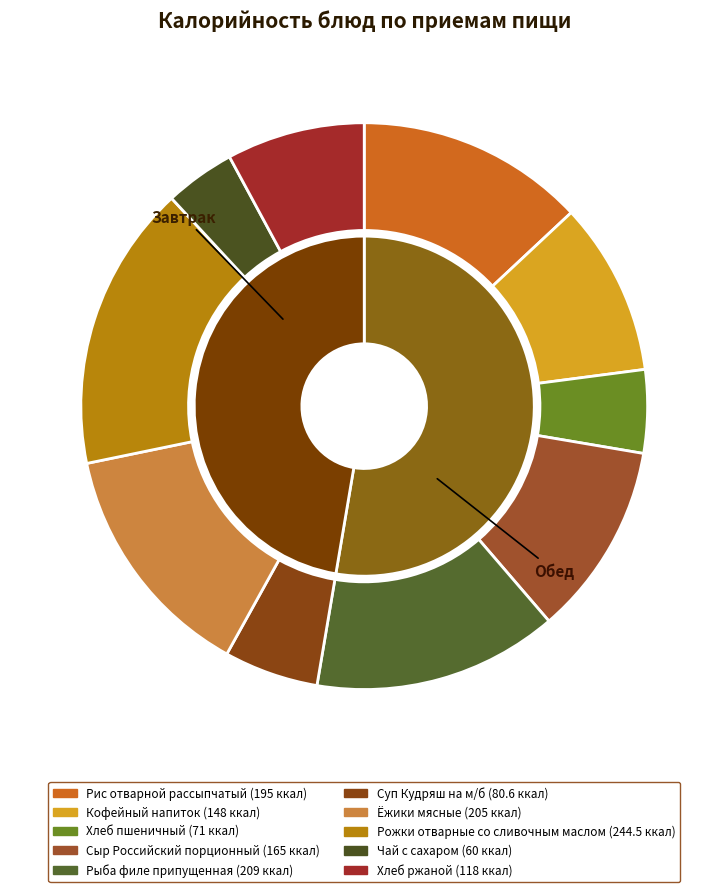

The Хлеб пшеничный slice represents 5% of the pie. True or false?

True